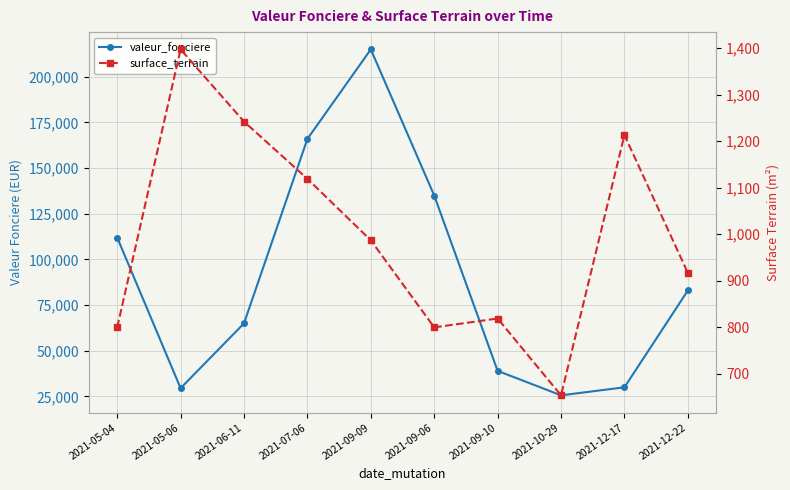

Which series has the largest range (max minus min)?

valeur_fonciere